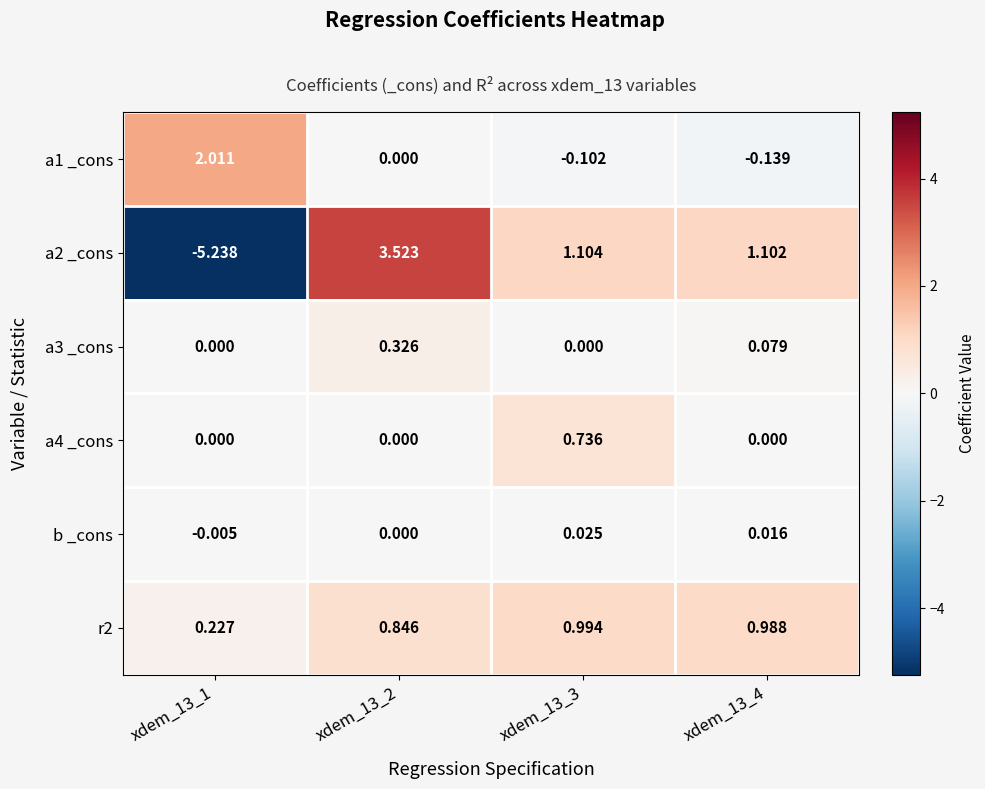

Is the value of b _cons at xdem_13_4 greater than the value of a3 _cons at xdem_13_4?

No